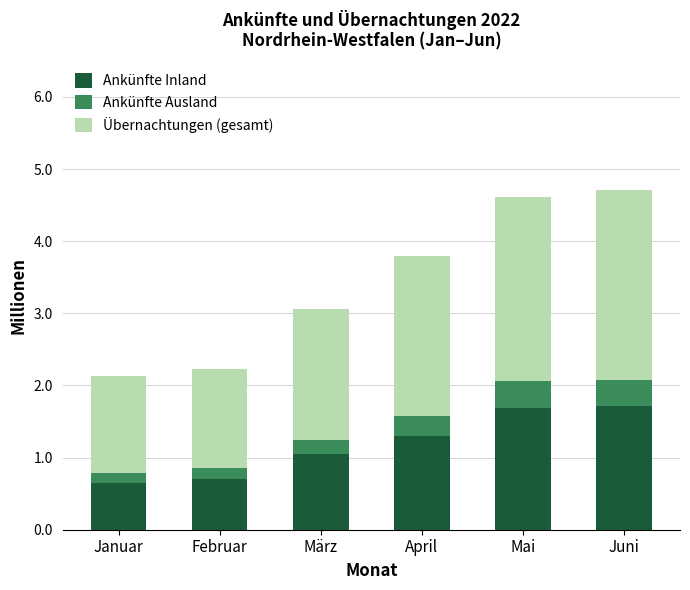

What is the maximum value for Ankünfte Inland?

1.7